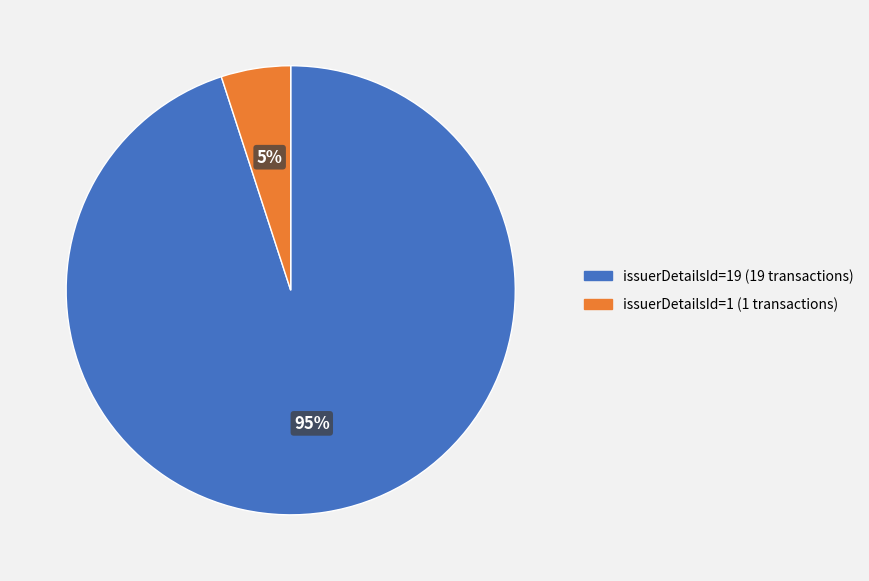

To the nearest percent, what is the average slice percentage?

50%